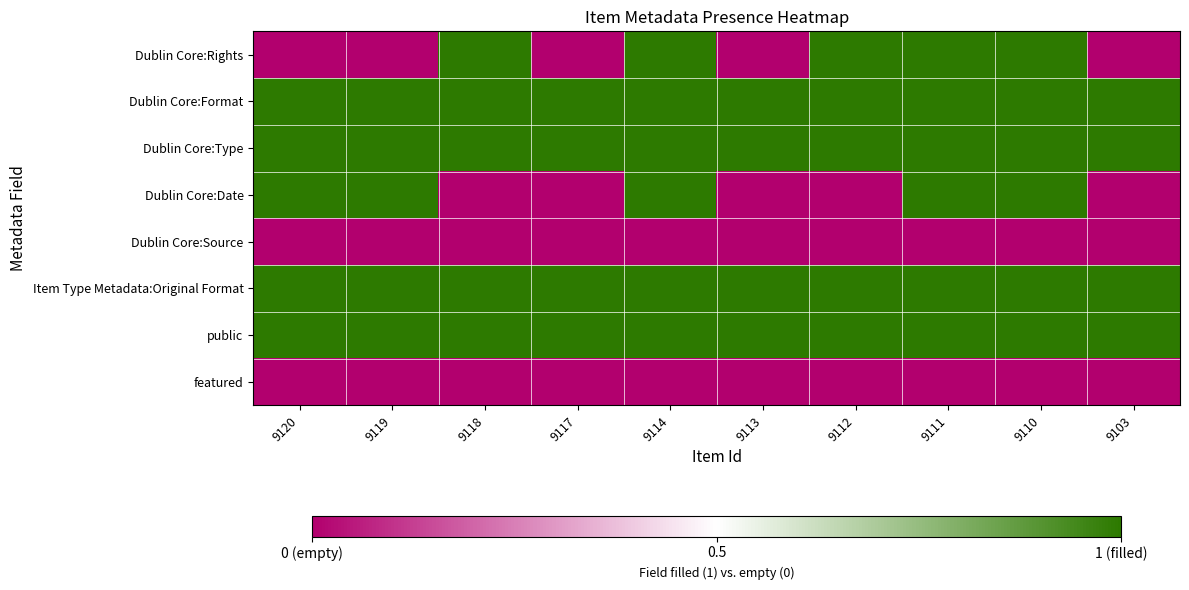

Which series changed the most between 9118 and 9110?

Dublin Core:Date